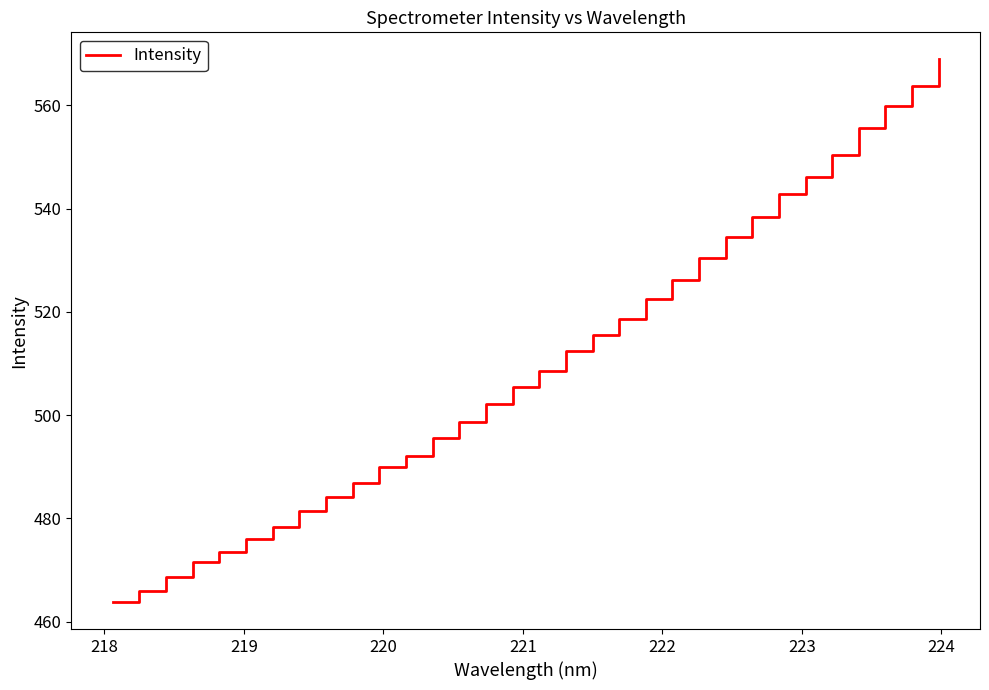

What is the smallest value displayed?

463.8